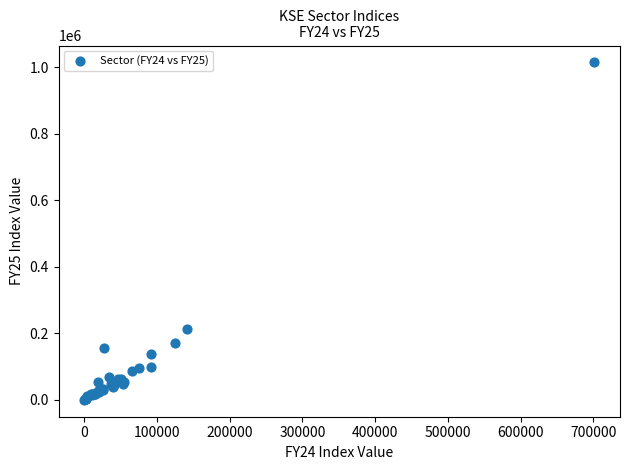

What Y value in the scatter plot is closest to 507083?

212190.3